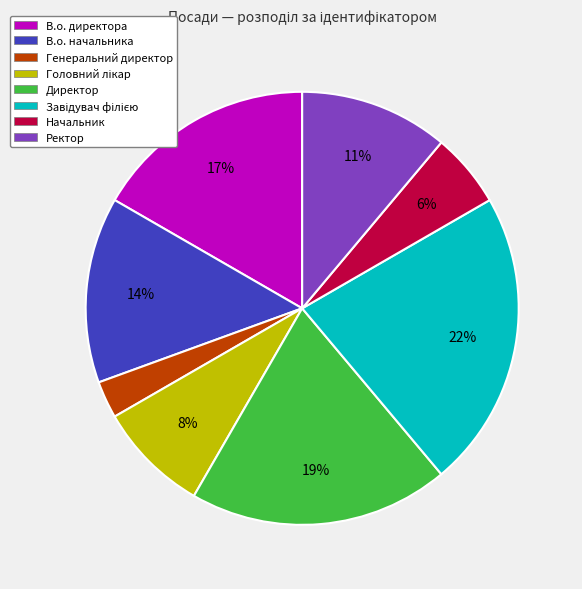

To the nearest percent, what is the average slice percentage?

12%